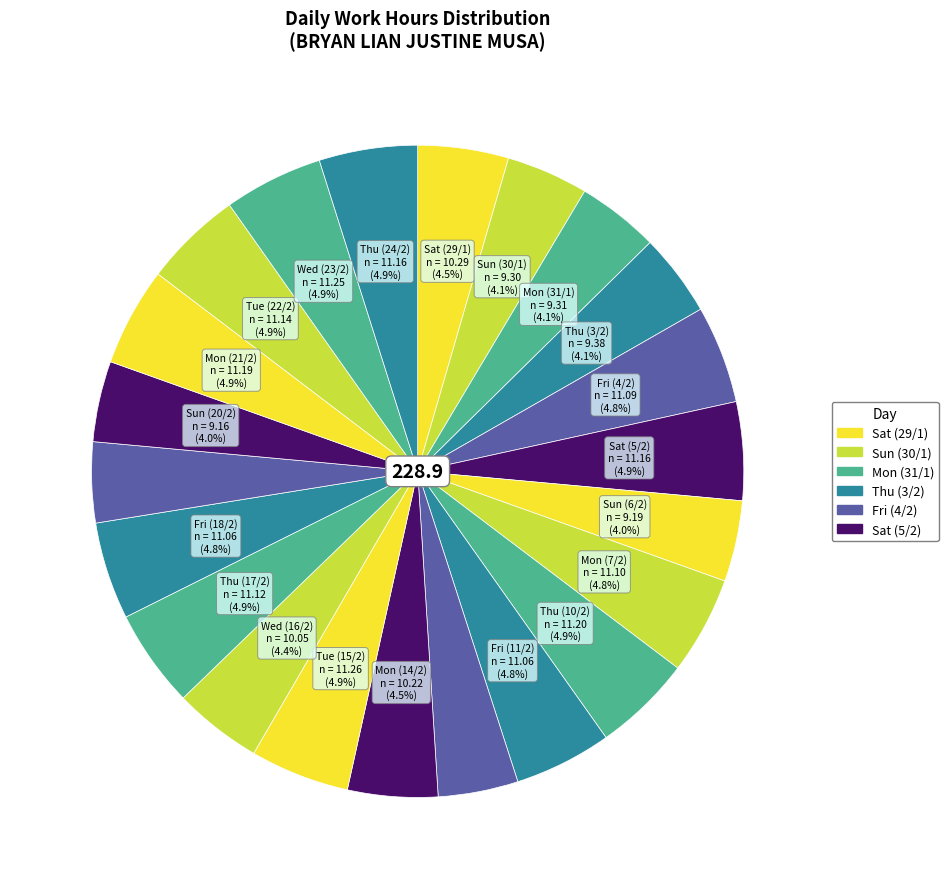

How many segments does this pie chart have?

22